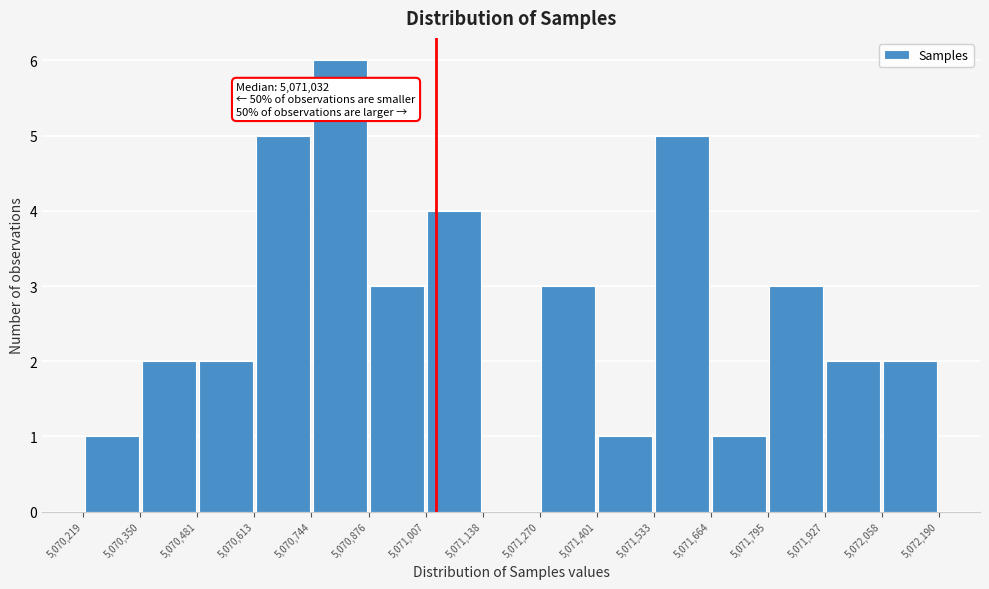

Over which range of the x-axis is the bar tallest?

5,070,744 to 5,070,876